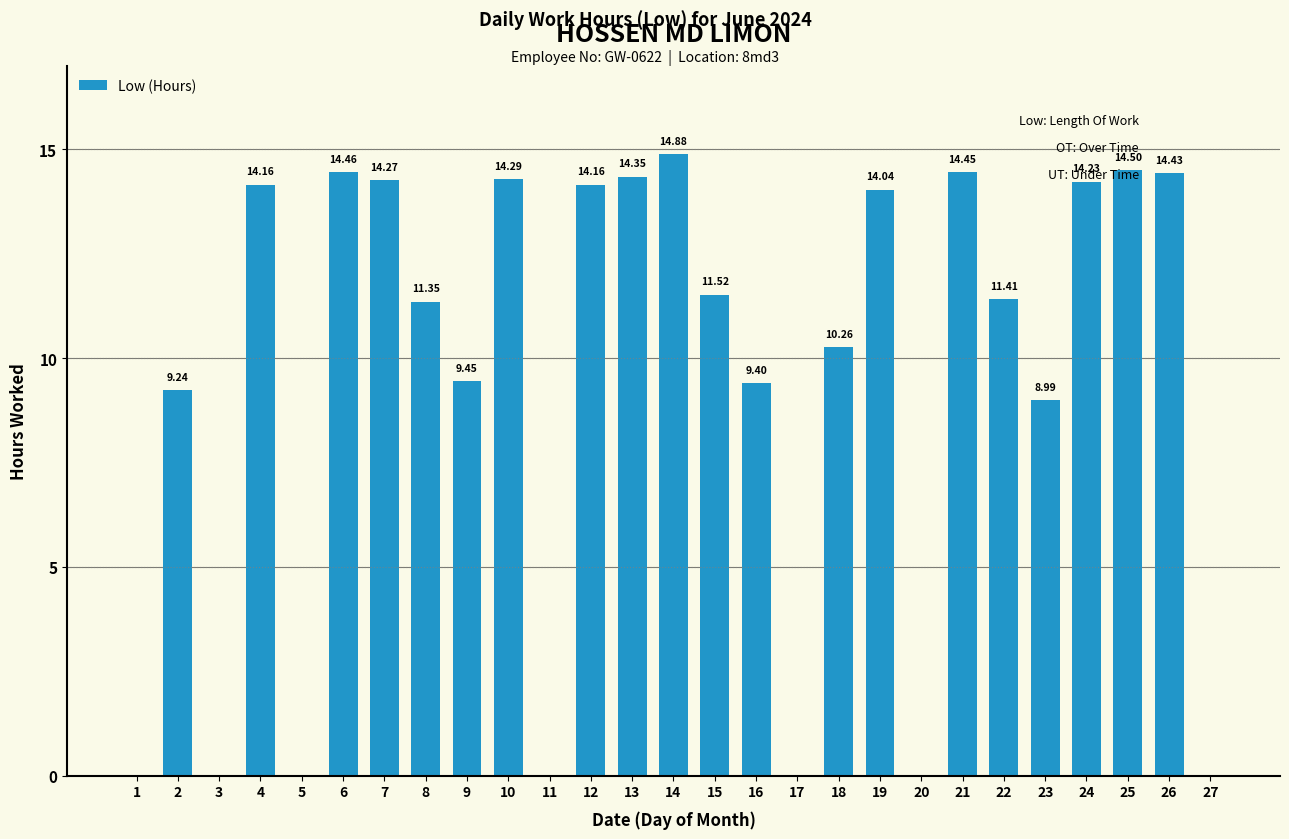

What is the change in value from 21 to 23?

-5.5